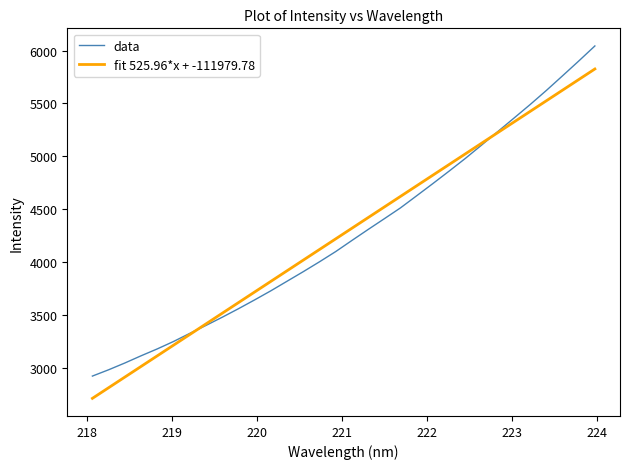

Which series has the largest range (max minus min)?

data